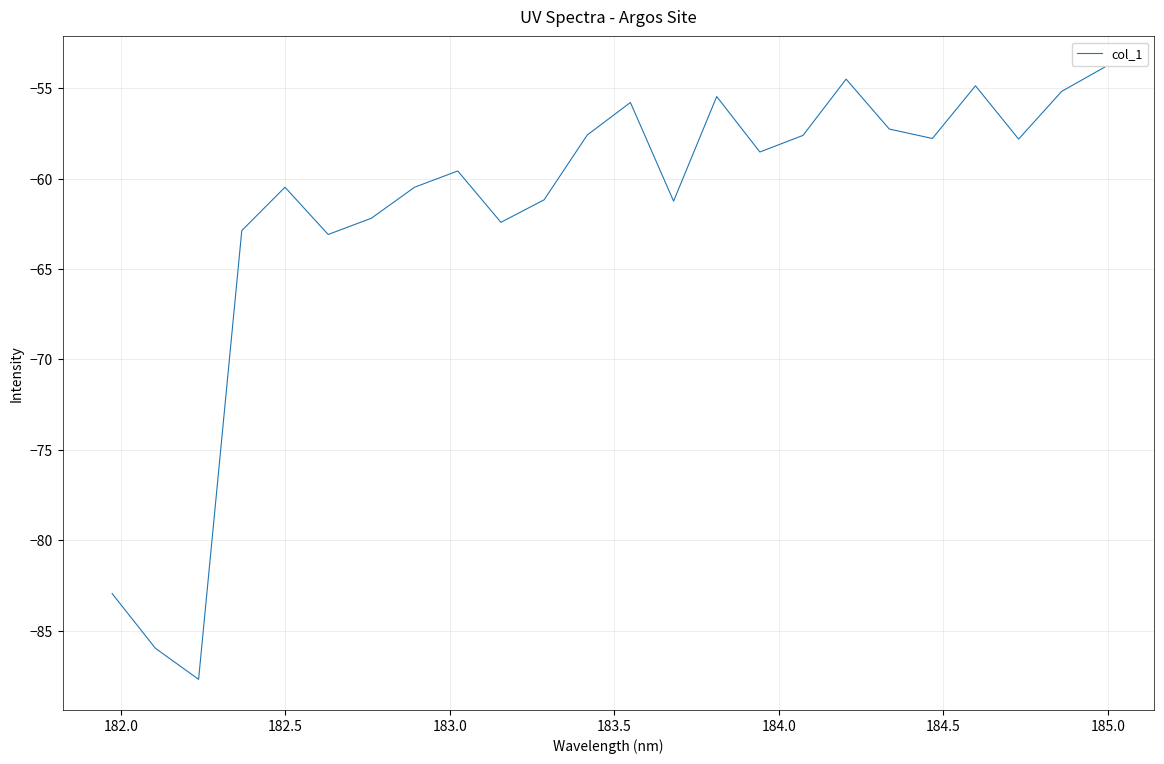

What is the smallest value displayed?

-87.7